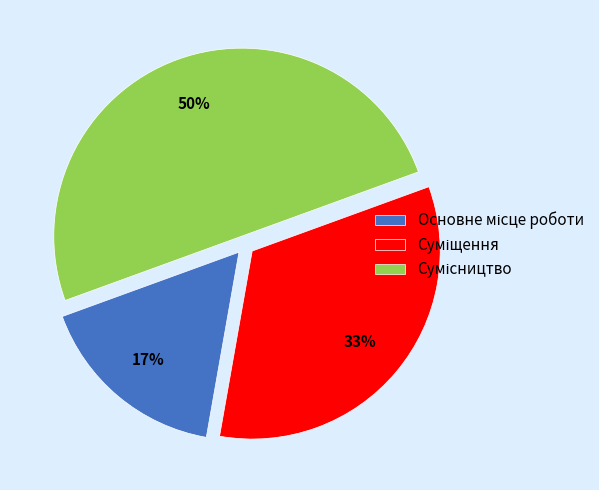

To the nearest percent, what is the difference between the largest and smallest slice percentages?

33%